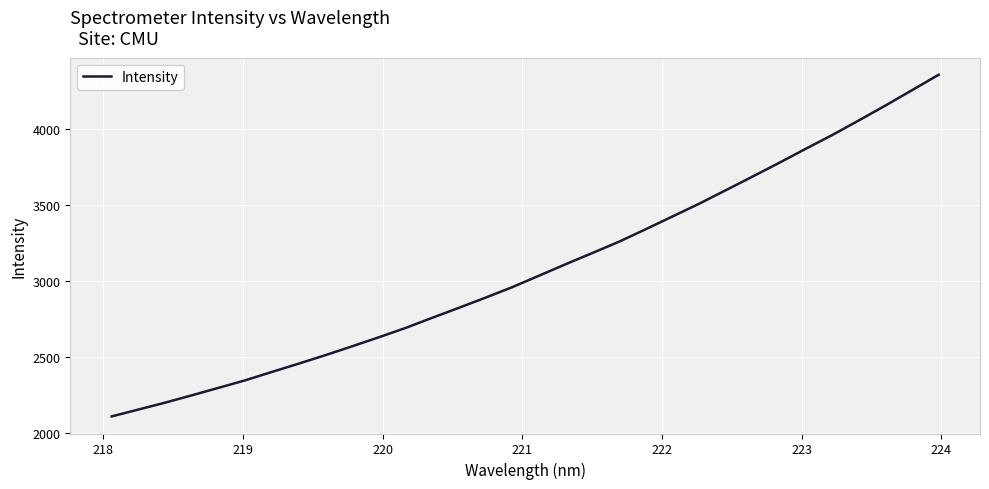

What is the maximum value shown in the chart?

4353.5